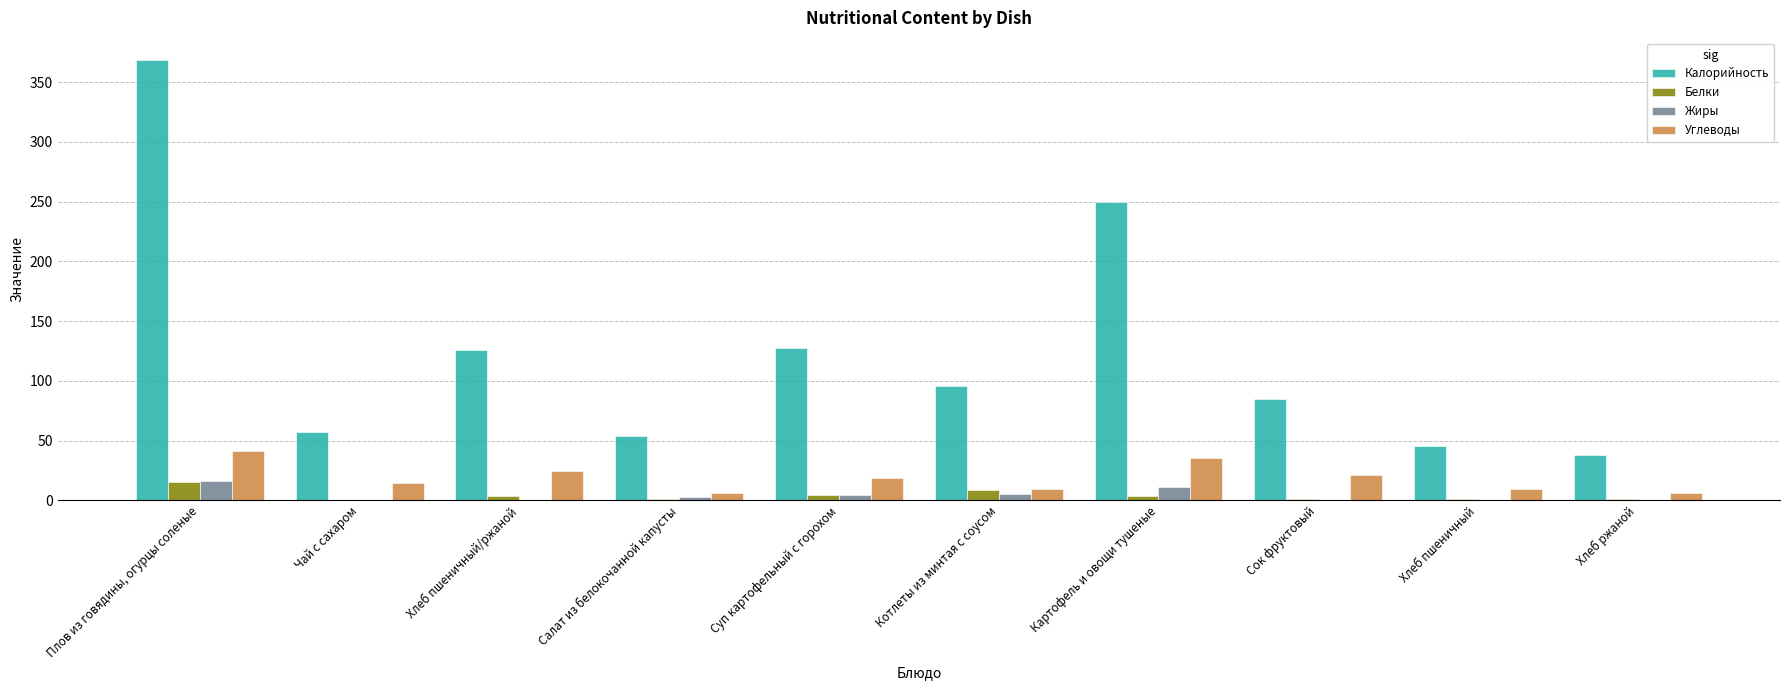

True or false: Калорийность has a value of 53.6 at Салат из белокочанной капусты.

True